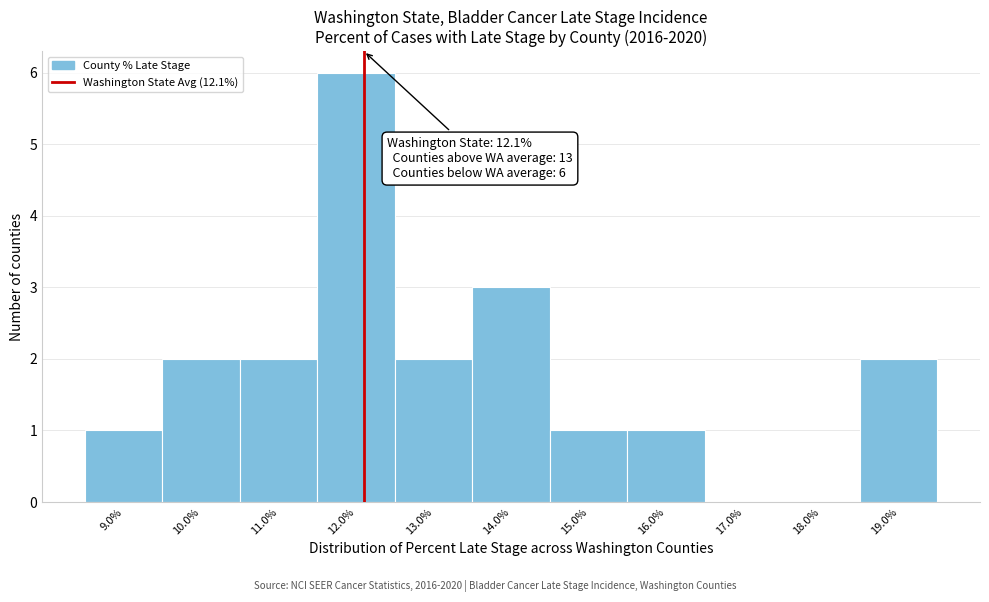

Which range on the x-axis has the tallest bar?

11.5 to 12.5